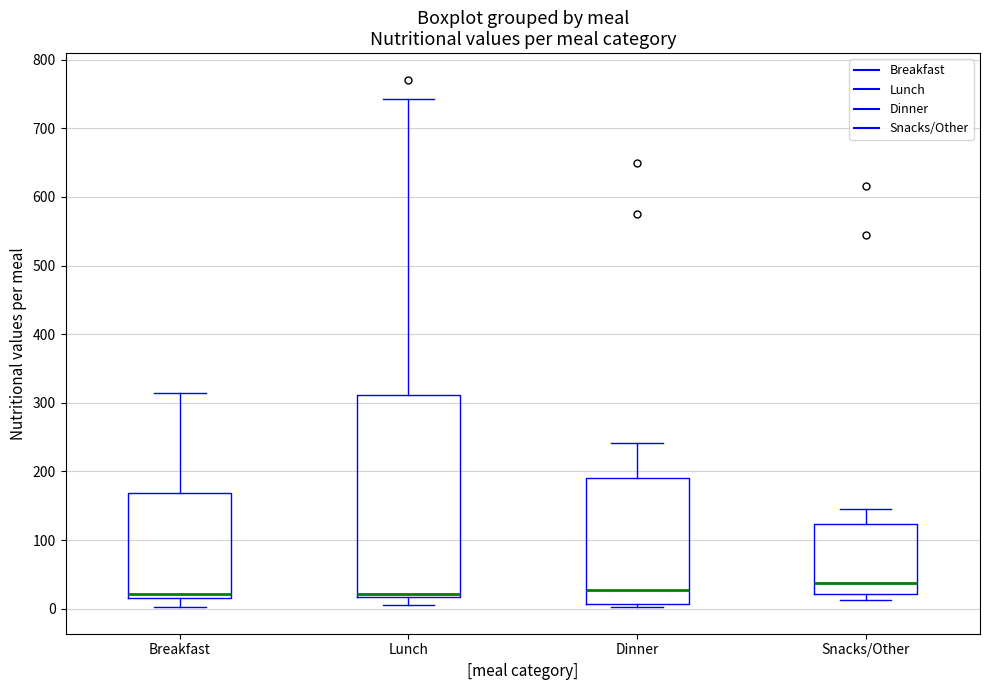

Where does the median line of the box for Snacks/Other sit on the y-axis? The values are not printed on the chart, so give them approximately, as read against the axis.

40